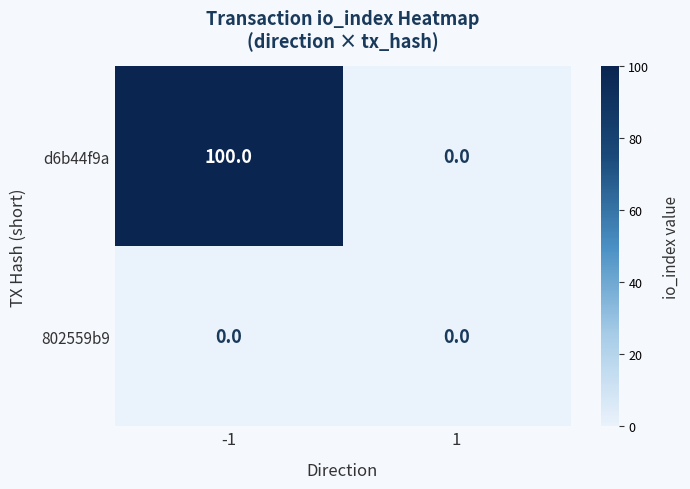

Is it true that d6b44f9a equals 28 at -1?

False